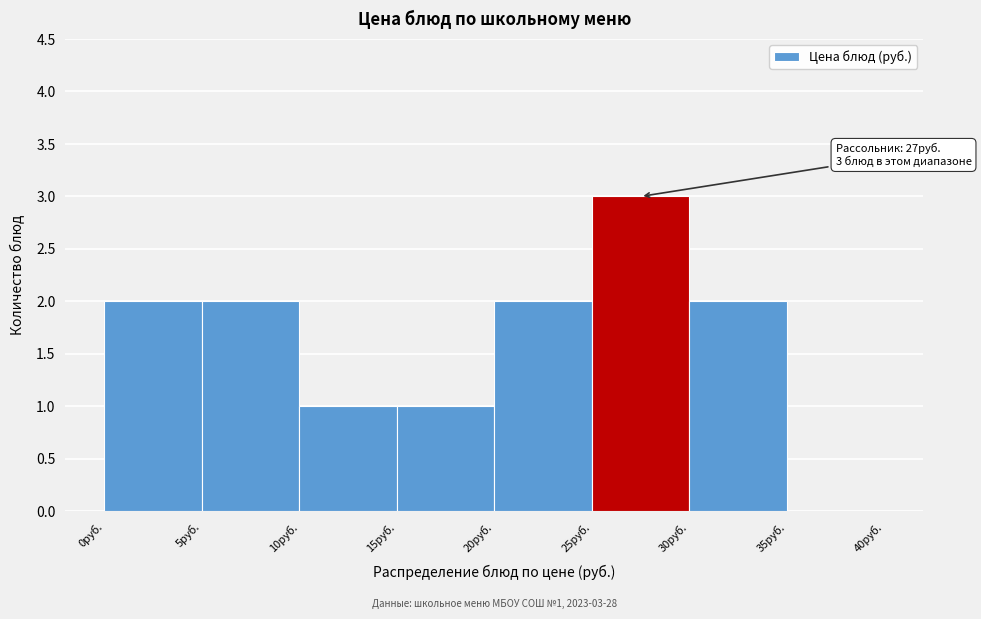

Which range on the x-axis has the tallest bar?

25 to 30